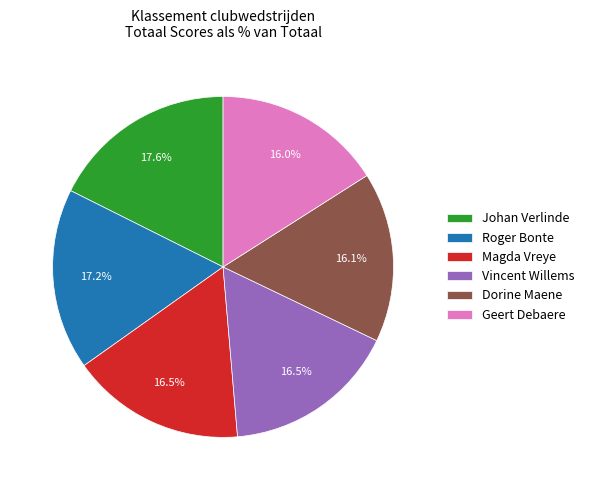

Combined, do Roger Bonte and Vincent Willems account for over 50%?

No